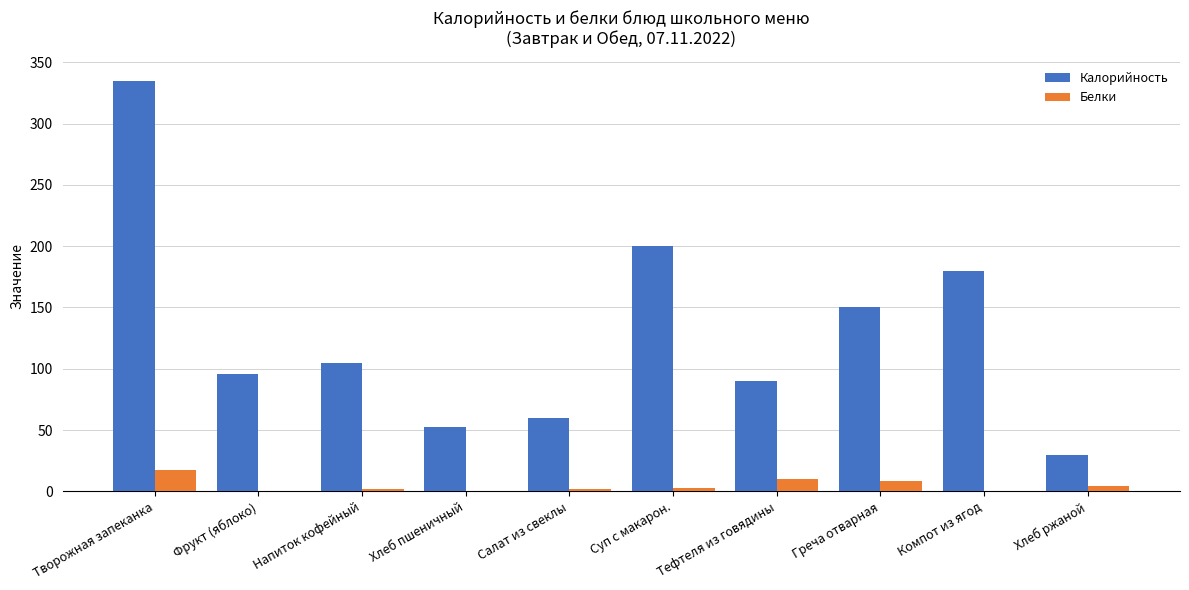

Which series changed the most between Творожная запеканка and Суп с макарон.?

Калорийность